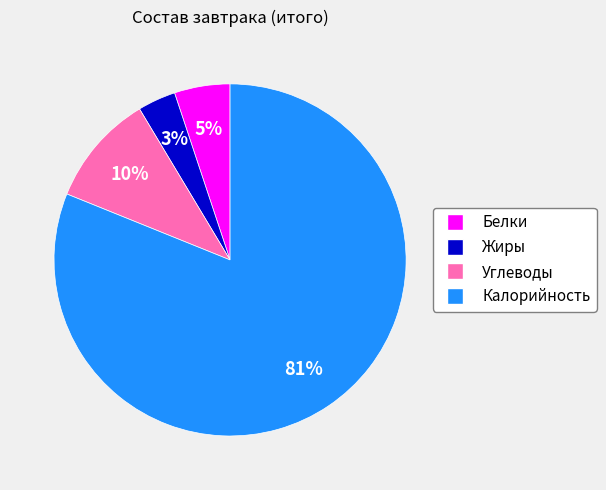

How many segments does this pie chart have?

4